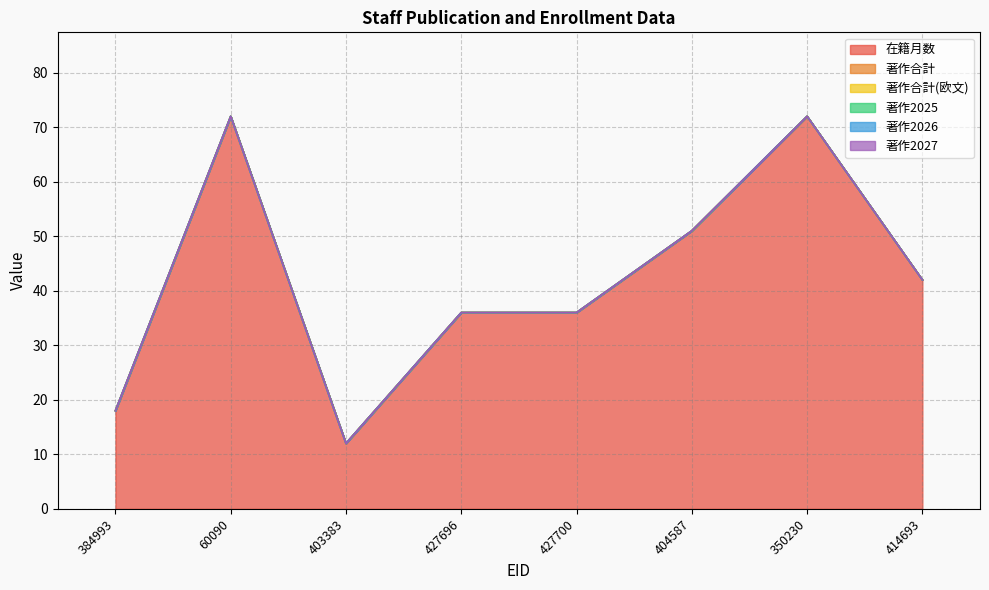

Is the value of 著作合計 at 404587 greater than the value of 著作2027 at 384993?

No